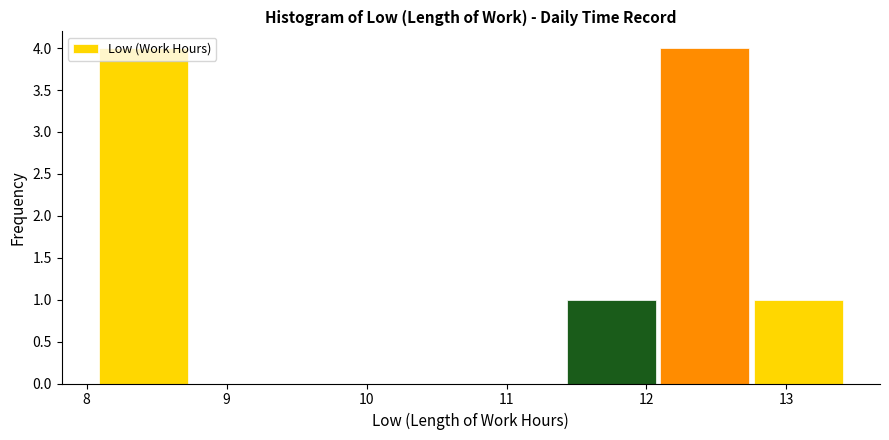

Reading left to right, transcribe this chart: for each bar, give the range it covers on the x-axis and its height. Neither the bar edges nor the heights are printed on the chart, so give them approximately, as read against the axes.

8.1 to 8.7: 4
8.7 to 9.4: 0
9.4 to 10.1: 0
10.1 to 10.7: 0
10.7 to 11.4: 0
11.4 to 12.1: 1
12.1 to 12.8: 4
12.8 to 13.4: 1